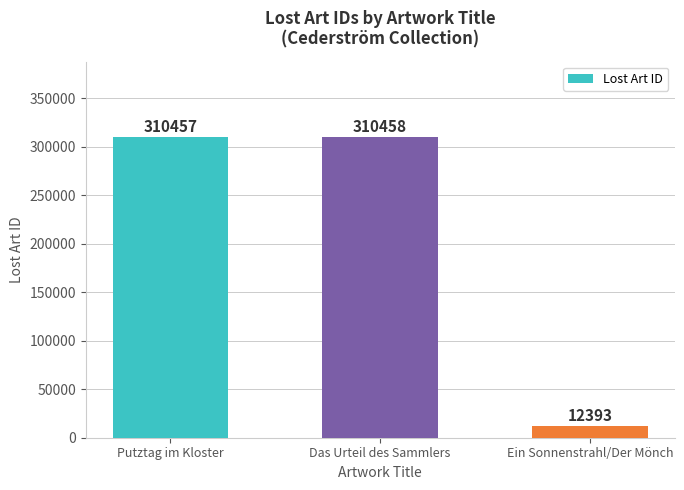

Reading left to right, transcribe all the data shown in this chart.

Putztag im Kloster=310457	Das Urteil des Sammlers=310458	Ein Sonnenstrahl/Der Mönch=12393